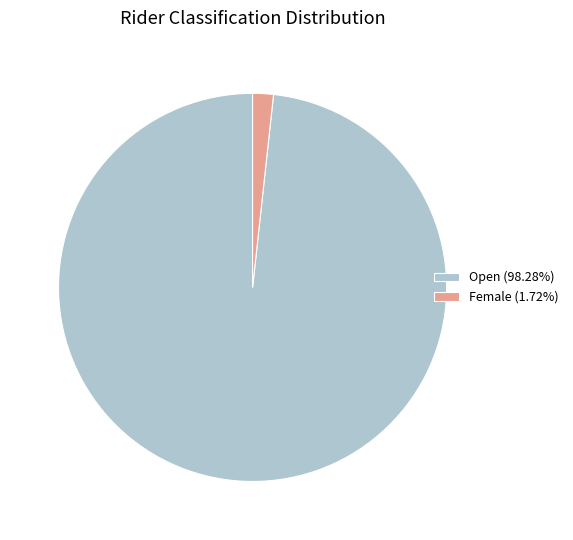

What is the ratio of the value at Open (98.28%) to the value at Female (1.72%)?

57.0